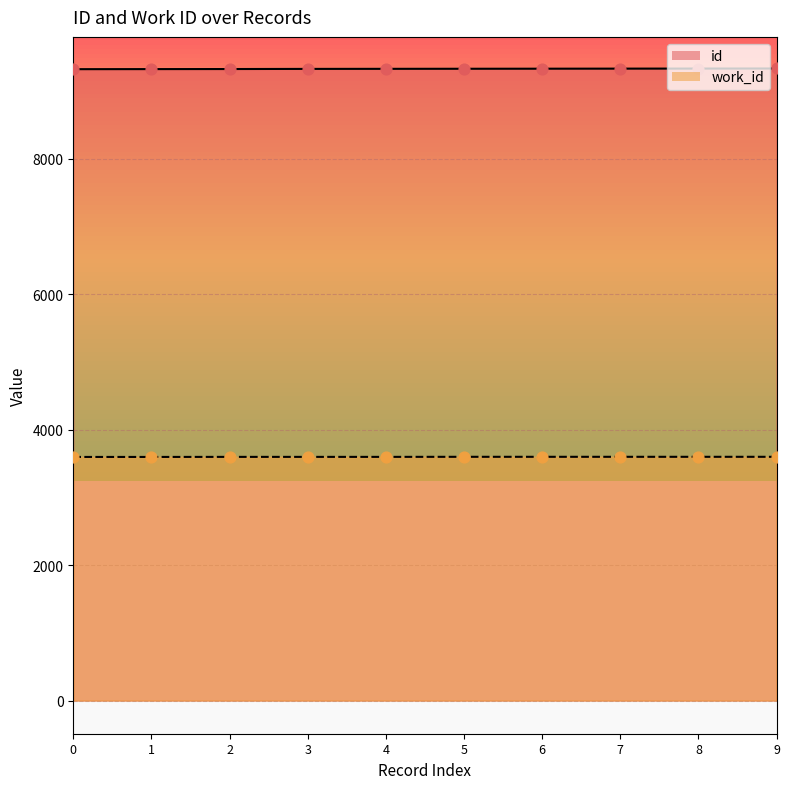

Which series has the largest total across all categories?

id